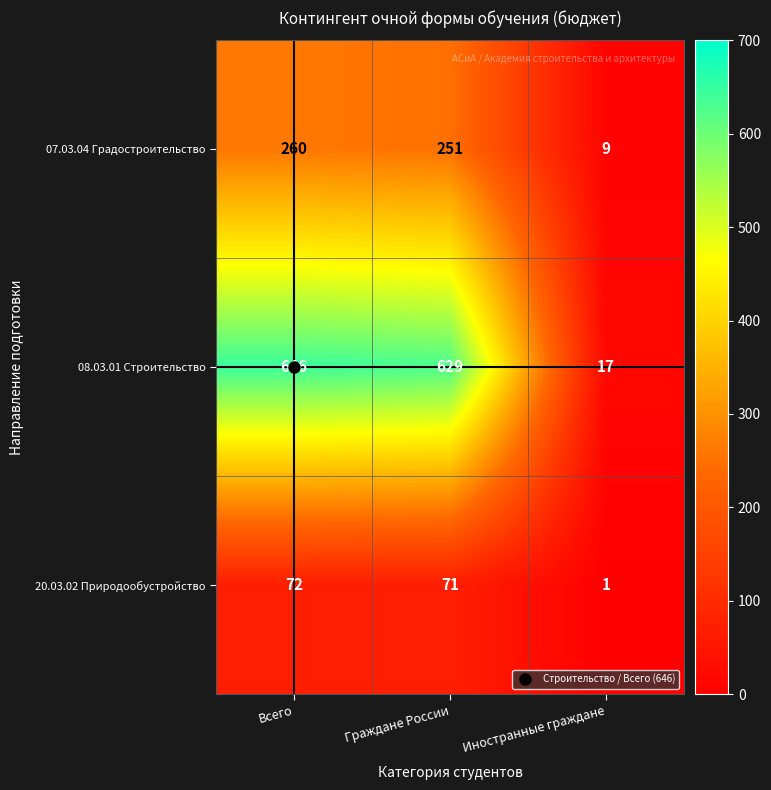

What is the sum of all 07.03.04 Градостроительство values?

520